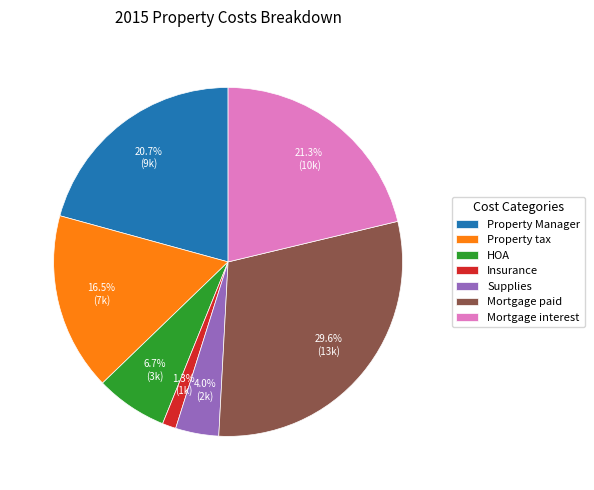

What percentage is the Insurance slice, to the nearest percent?

1%